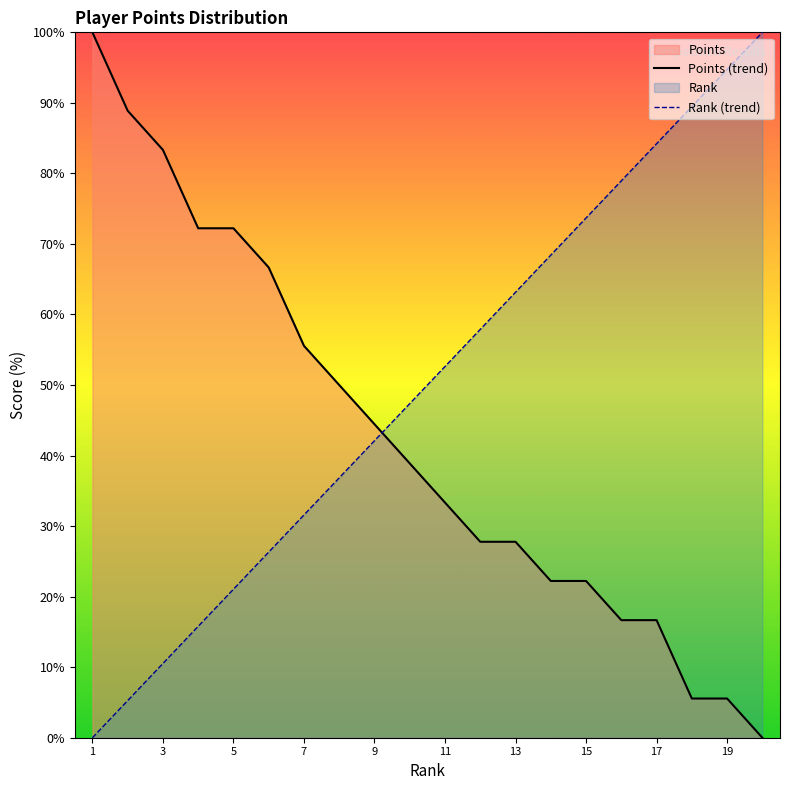

Does the chart display data point markers on the line(s)?

No